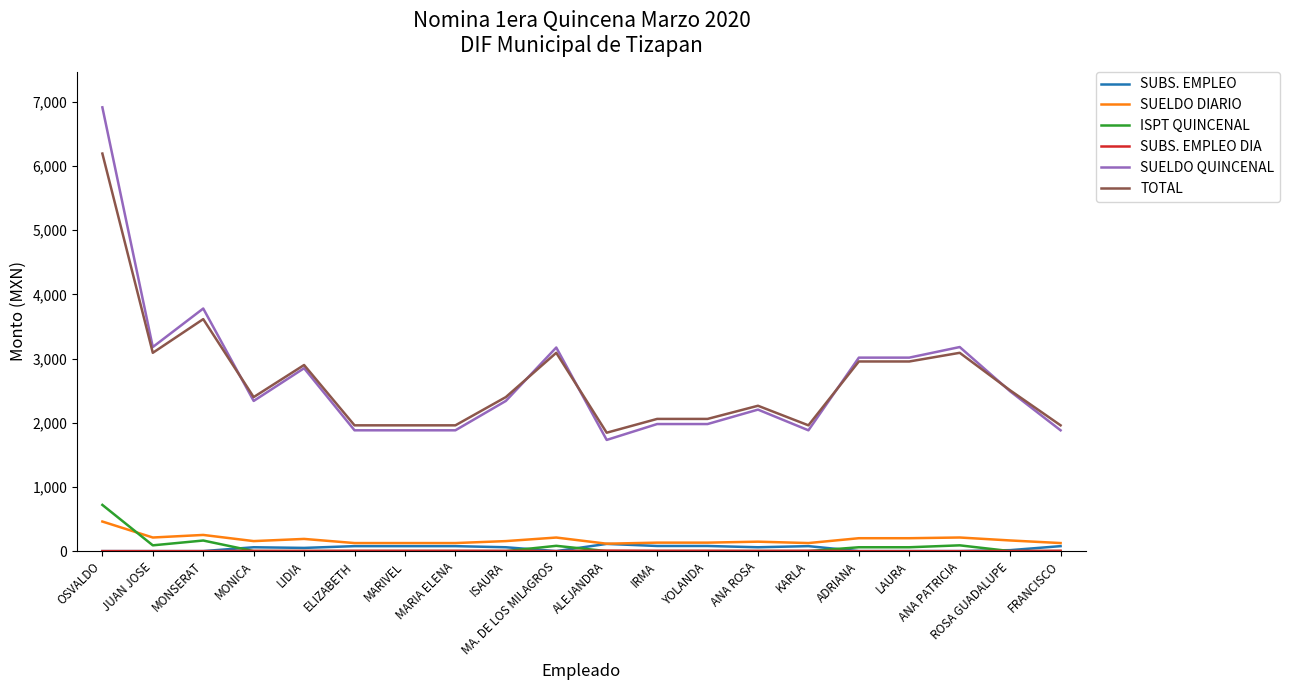

Where is the first local minimum for SUELDO QUINCENAL?

JUAN JOSE